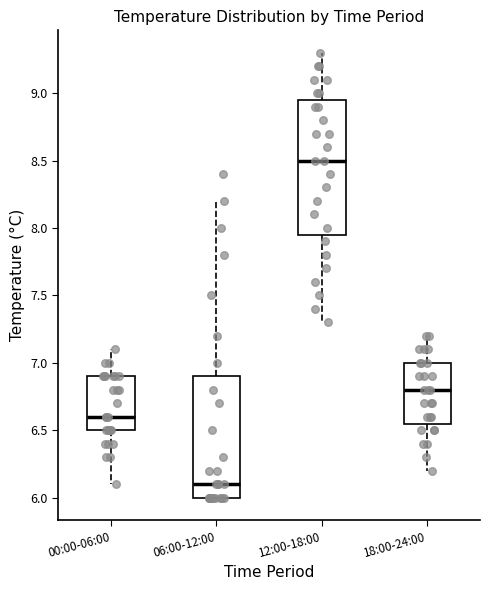

Reading left to right, transcribe this box plot: for each box, give where its median line is, the range the box spans, and where its two whiskers end, as read against the y-axis. The values are not printed on the chart, so give them approximately, as read against the axis.

00:00-06:00: median 6.60, box 6.50 to 6.90, whiskers 6.10 to 7.10
06:00-12:00: median 6.10, box 6.00 to 6.90, whiskers 6.00 to 8.20
12:00-18:00: median 8.50, box 7.95 to 8.95, whiskers 7.30 to 9.30
18:00-24:00: median 6.80, box 6.55 to 7.00, whiskers 6.20 to 7.20